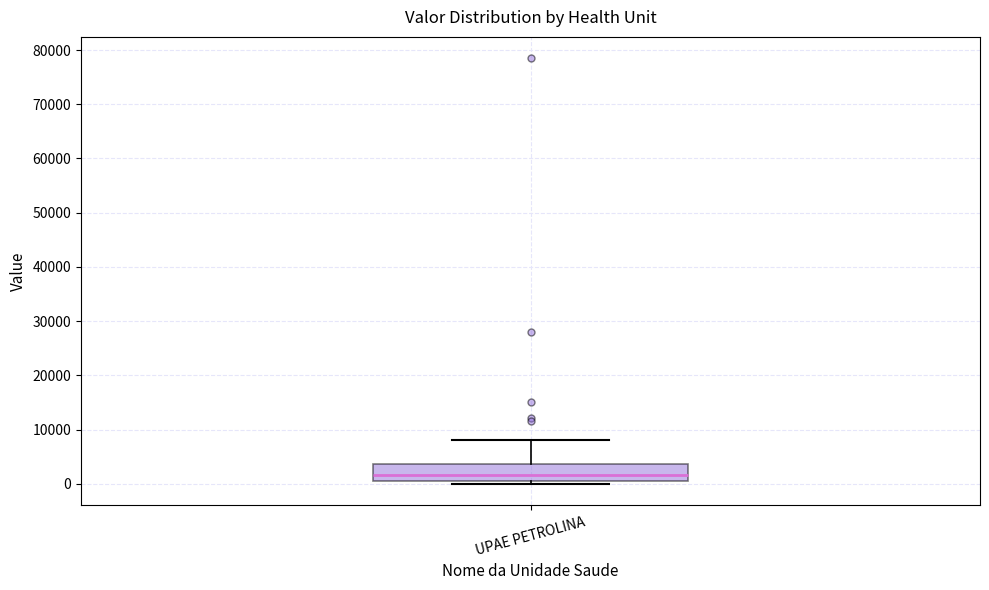

Read this box plot against the y-axis: the position of the median line, the range covered by the box, and the ends of both whiskers. The values are not printed on the chart, so give them approximately, as read against the axis.

median 2000, box 1000 to 4000, whiskers 0 to 8000